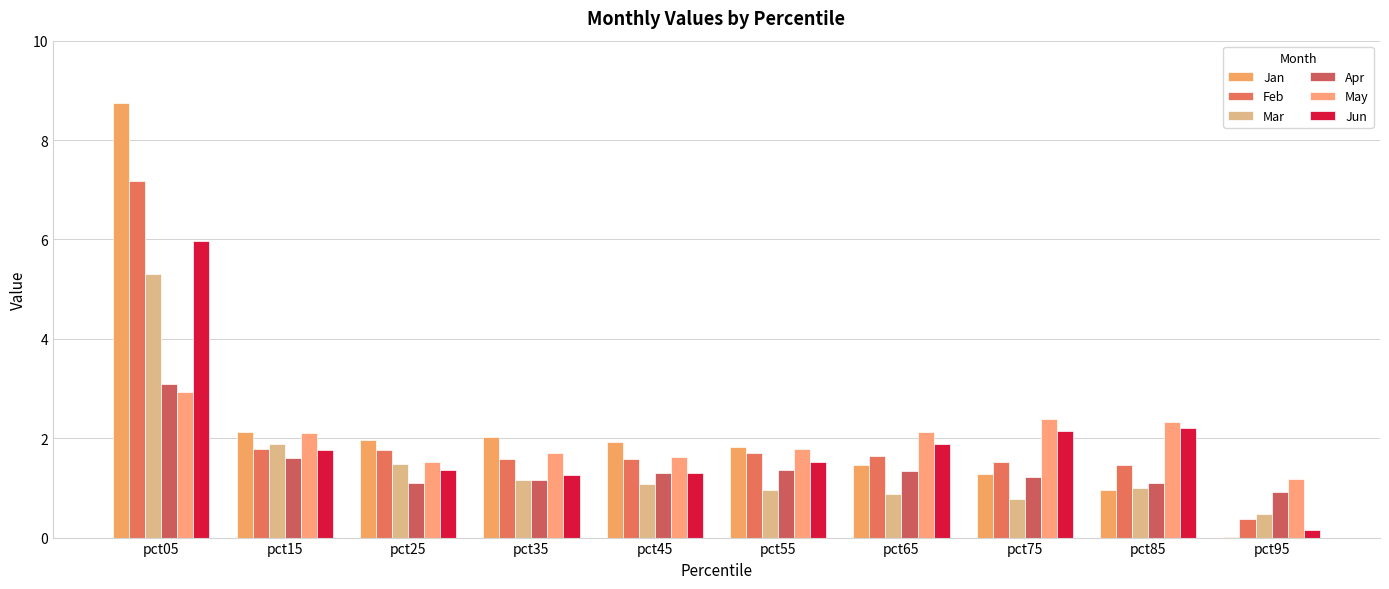

Are the bars grouped side by side (vs. stacked)?

Yes